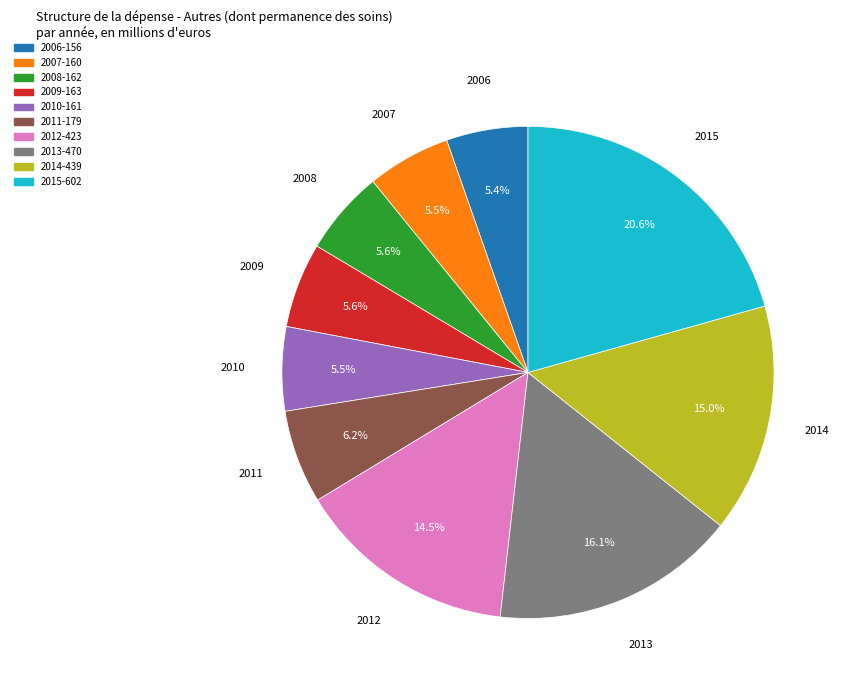

How much of the chart is everything except 2012?

85.5%